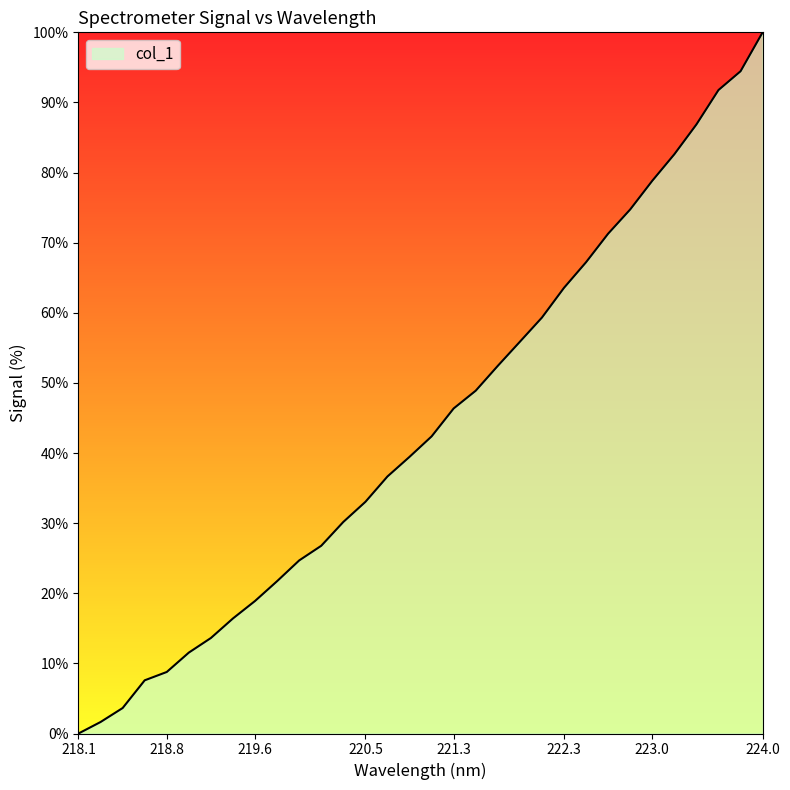

How many distinct data groups are displayed?

1